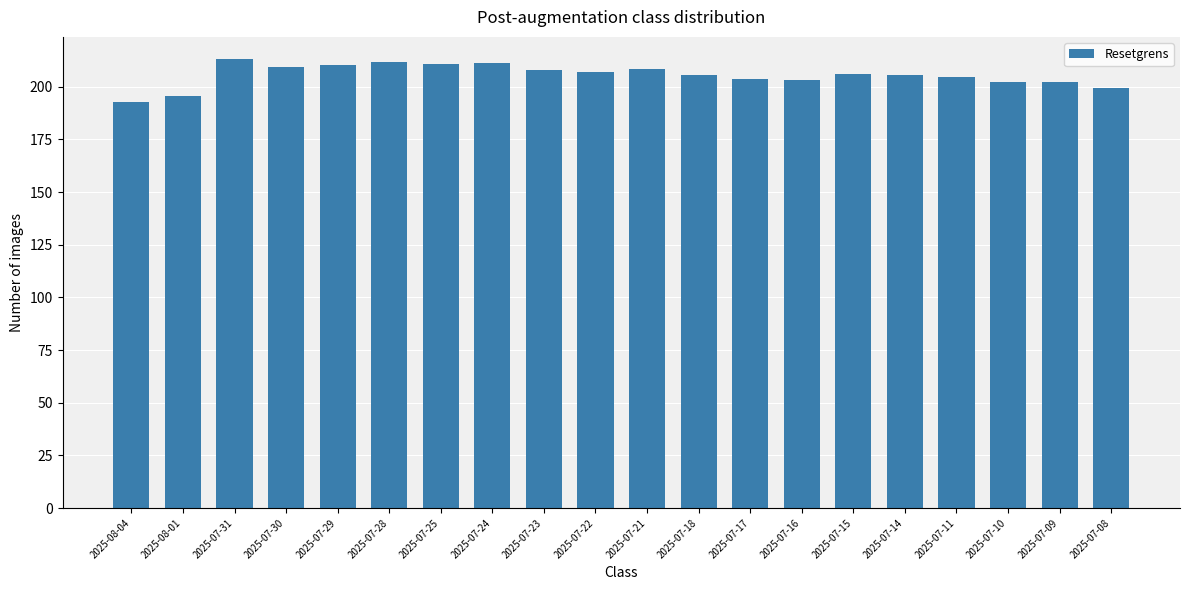

True or false: the data shows 207.0 at 2025-07-22.

True